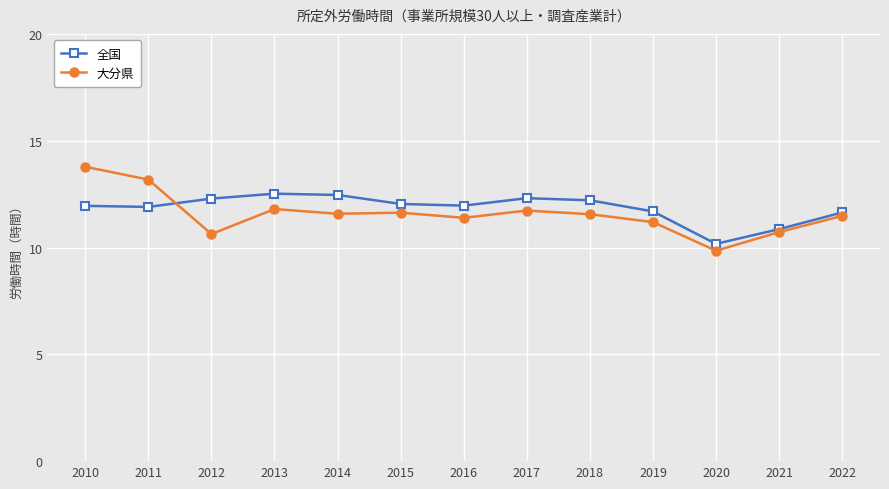

Where do 全国 and 大分県 first cross each other?

2011 and 2012